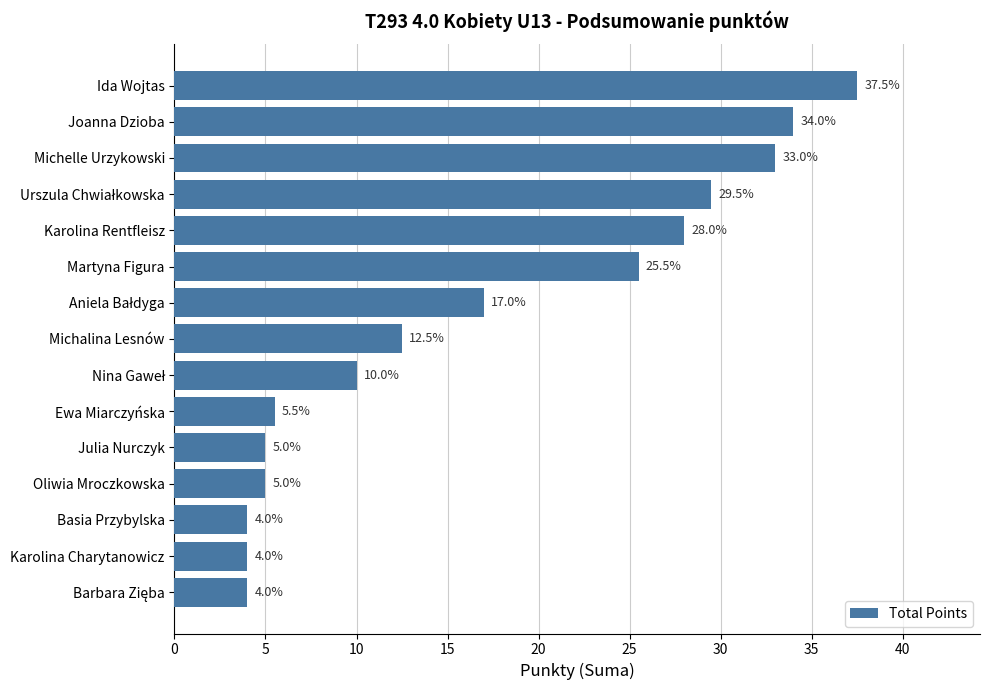

What is the value of the 11th bar from the top?

5.0